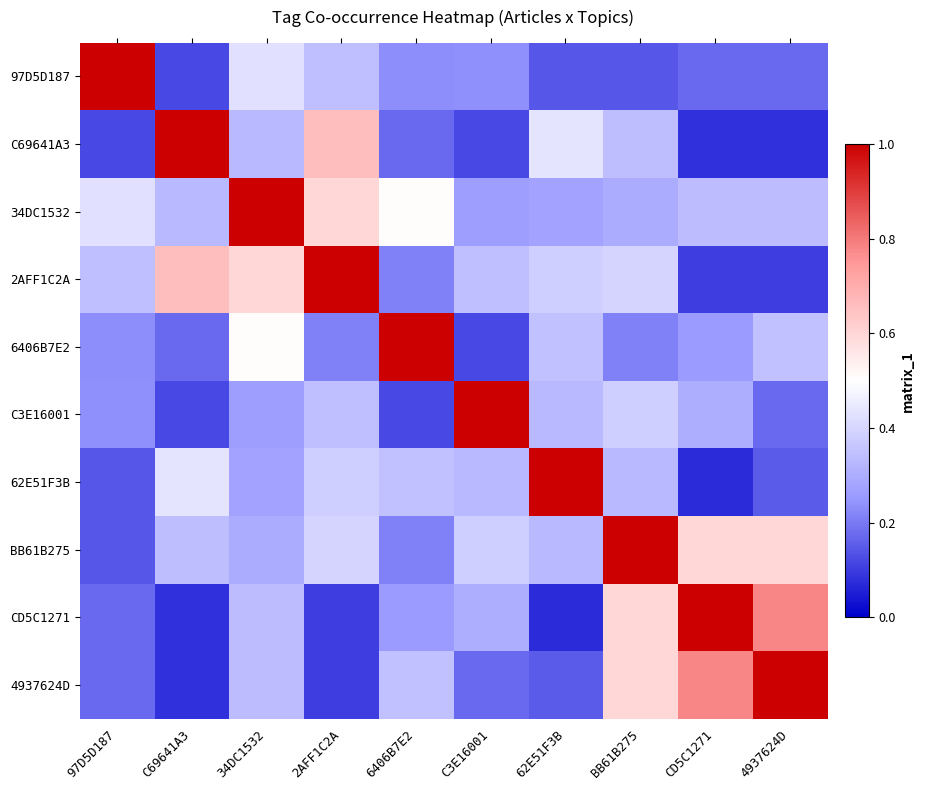

Reading left to right, what are all the values shown in this chart?

97D5D187: 97D5D187=1.0	C69641A3=0.1	34DC1532=0.4	2AFF1C2A=0.3	6406B7E2=0.2	C3E16001=0.2	62E51F3B=0.1	BB61B275=0.1	CD5C1271=0.2	4937624D=0.2
C69641A3: 97D5D187=0.1	C69641A3=1.0	34DC1532=0.3	2AFF1C2A=0.7	6406B7E2=0.2	C3E16001=0.1	62E51F3B=0.4	BB61B275=0.3	CD5C1271=0.1	4937624D=0.1
34DC1532: 97D5D187=0.4	C69641A3=0.3	34DC1532=1.0	2AFF1C2A=0.6	6406B7E2=0.5	C3E16001=0.3	62E51F3B=0.3	BB61B275=0.3	CD5C1271=0.3	4937624D=0.3
2AFF1C2A: 97D5D187=0.3	C69641A3=0.7	34DC1532=0.6	2AFF1C2A=1.0	6406B7E2=0.2	C3E16001=0.3	62E51F3B=0.4	BB61B275=0.4	CD5C1271=0.1	4937624D=0.1
6406B7E2: 97D5D187=0.2	C69641A3=0.2	34DC1532=0.5	2AFF1C2A=0.2	6406B7E2=1.0	C3E16001=0.1	62E51F3B=0.3	BB61B275=0.2	CD5C1271=0.3	4937624D=0.3
C3E16001: 97D5D187=0.2	C69641A3=0.1	34DC1532=0.3	2AFF1C2A=0.3	6406B7E2=0.1	C3E16001=1.0	62E51F3B=0.3	BB61B275=0.4	CD5C1271=0.3	4937624D=0.2
62E51F3B: 97D5D187=0.1	C69641A3=0.4	34DC1532=0.3	2AFF1C2A=0.4	6406B7E2=0.3	C3E16001=0.3	62E51F3B=1.0	BB61B275=0.3	CD5C1271=0.1	4937624D=0.2
BB61B275: 97D5D187=0.1	C69641A3=0.3	34DC1532=0.3	2AFF1C2A=0.4	6406B7E2=0.2	C3E16001=0.4	62E51F3B=0.3	BB61B275=1.0	CD5C1271=0.6	4937624D=0.6
CD5C1271: 97D5D187=0.2	C69641A3=0.1	34DC1532=0.3	2AFF1C2A=0.1	6406B7E2=0.3	C3E16001=0.3	62E51F3B=0.1	BB61B275=0.6	CD5C1271=1.0	4937624D=0.8
4937624D: 97D5D187=0.2	C69641A3=0.1	34DC1532=0.3	2AFF1C2A=0.1	6406B7E2=0.3	C3E16001=0.2	62E51F3B=0.2	BB61B275=0.6	CD5C1271=0.8	4937624D=1.0